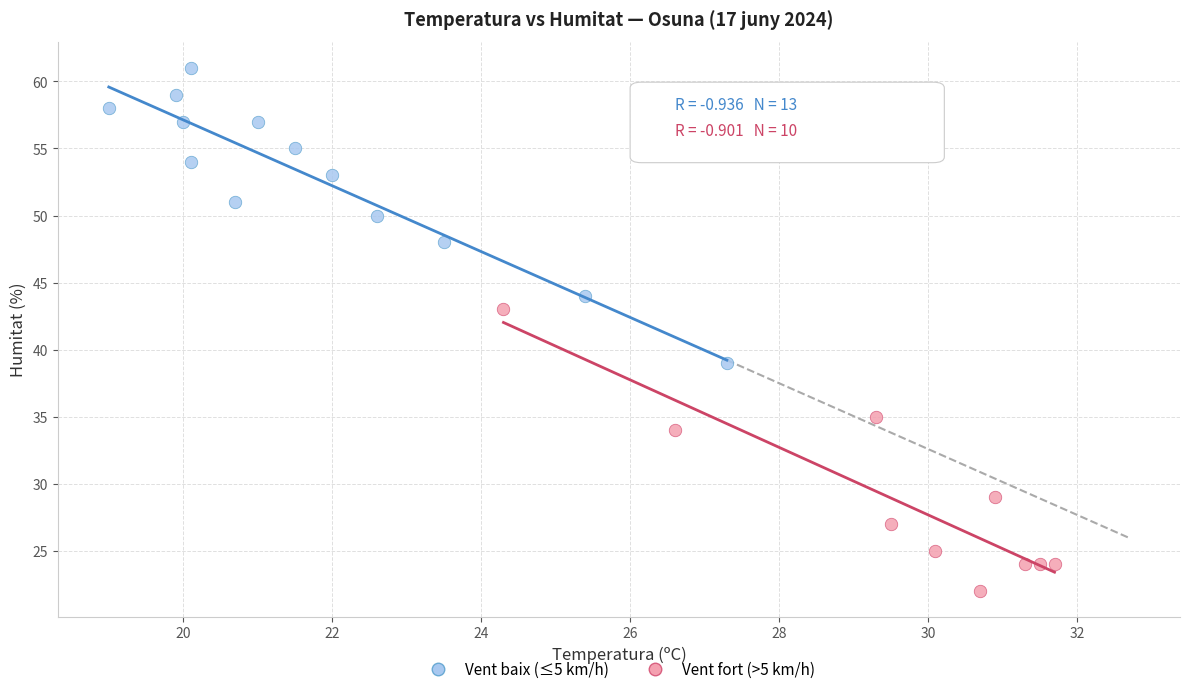

Which series reaches the maximum Y coordinate?

Vent baix (≤5 km/h)